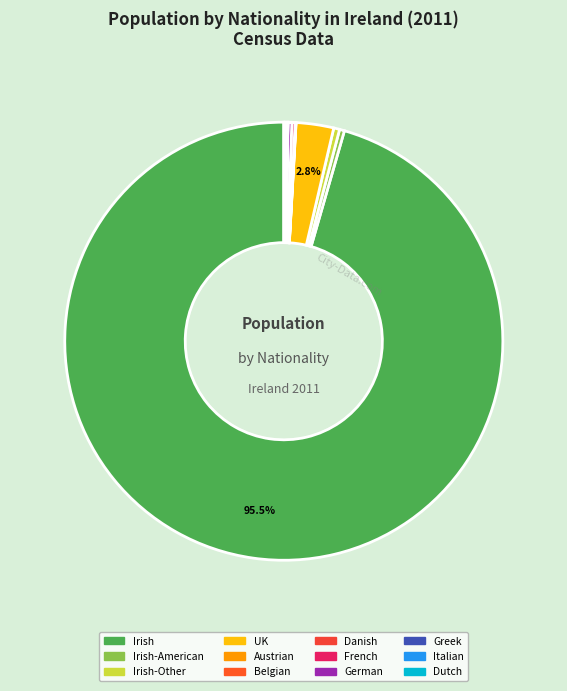

True or false: Irish-Other accounts for 0% of the total.

True